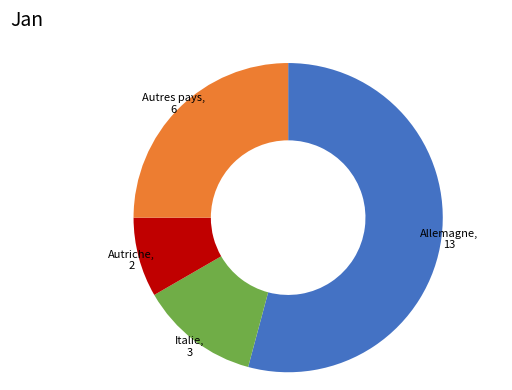

Is there a majority slice in this chart?

Yes